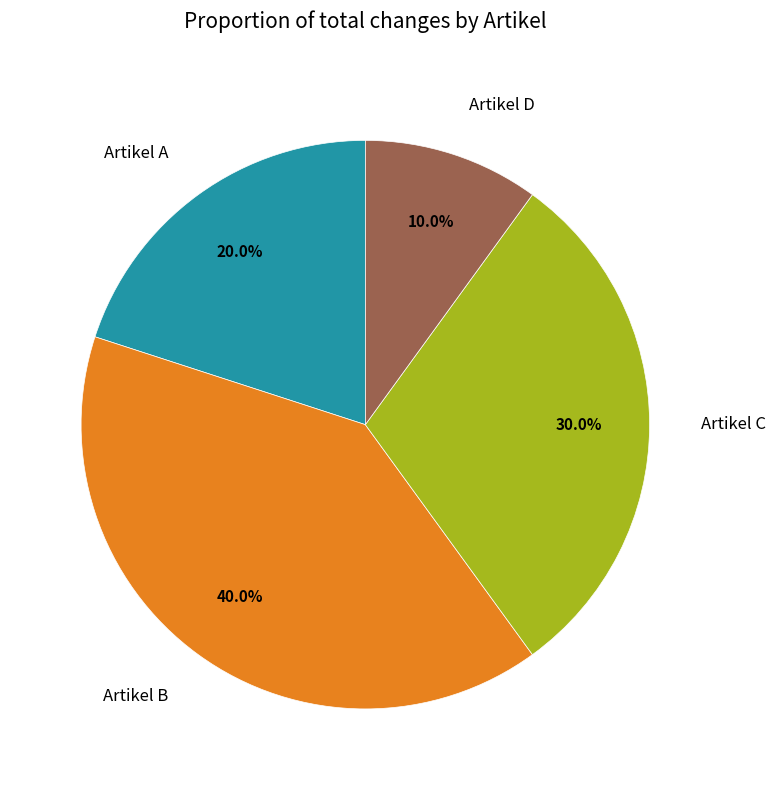

Count the number of slices in the pie.

4